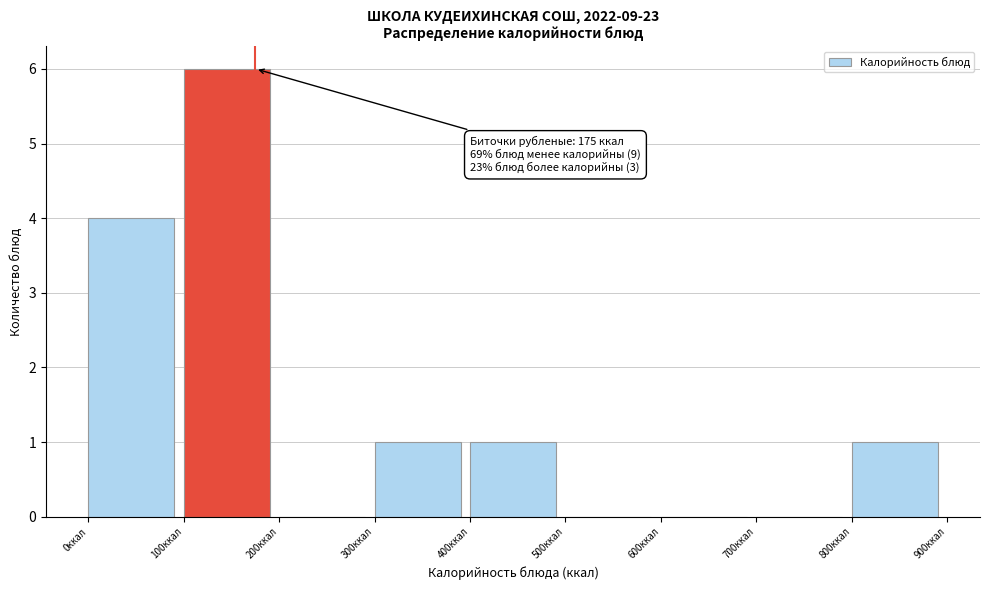

Over which range of the x-axis is the bar tallest?

100 to 200